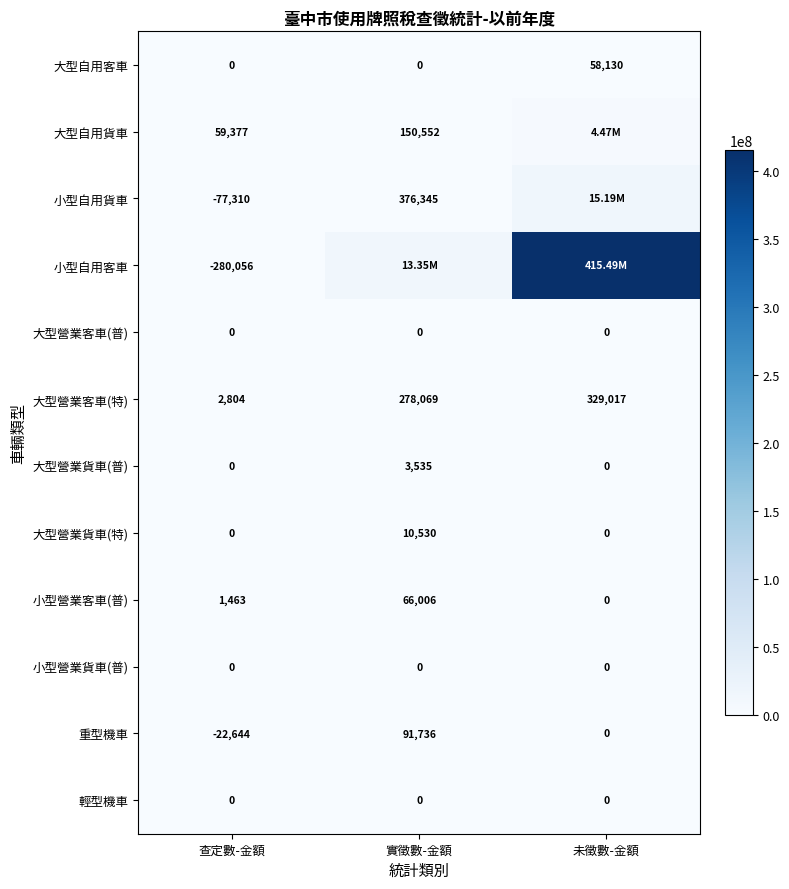

What is the difference between the maximum and minimum values in the 大型自用客車 series?

58130